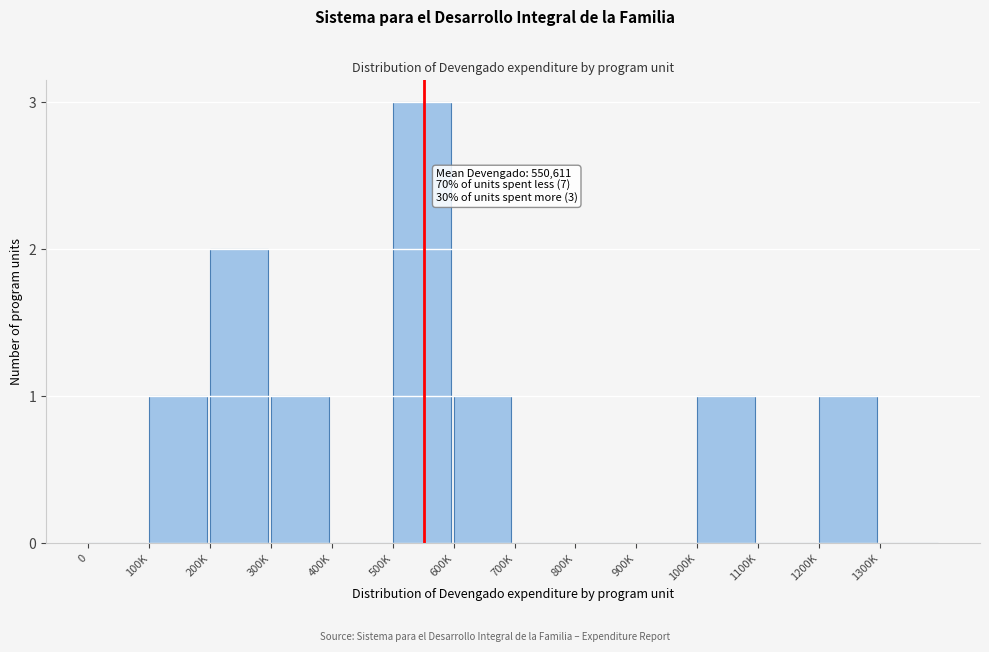

Reading right to left, transcribe all the data shown in this chart.

1300K=0	1200K=1	1100K=0	1000K=1	900K=0	800K=0	700K=0	600K=1	500K=3	400K=0	300K=1	200K=2	100K=1	0=0